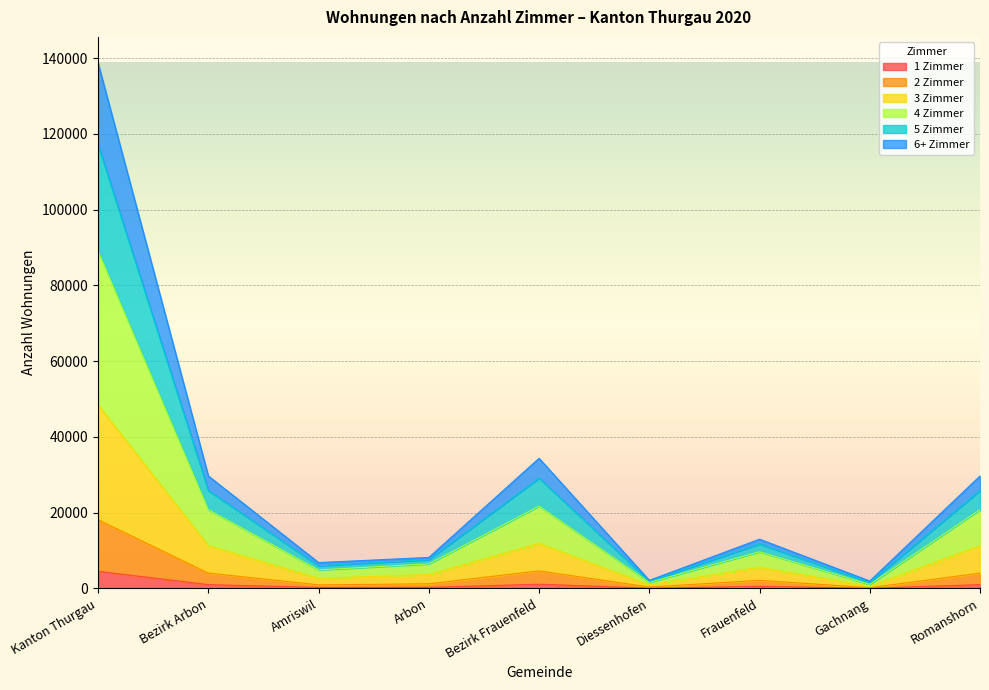

What are all the series names shown in the legend?

1 Zimmer, 2 Zimmer, 3 Zimmer, 4 Zimmer, 5 Zimmer, 6+ Zimmer